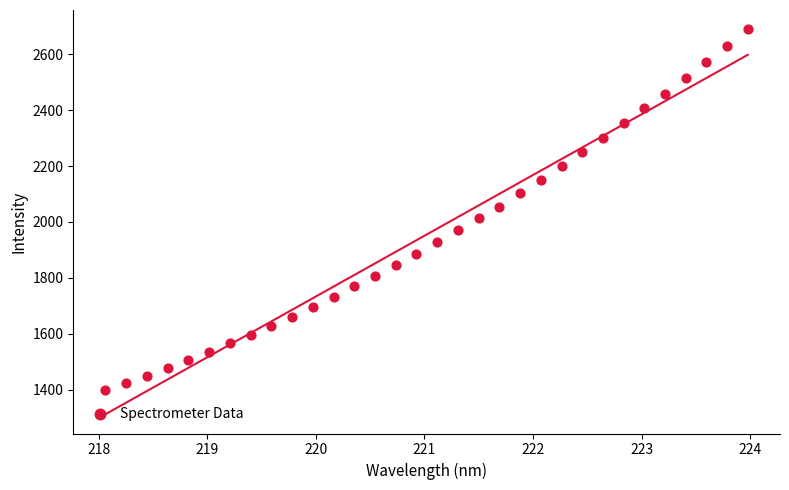

What is the range of Y values (max minus min)?

1289.7